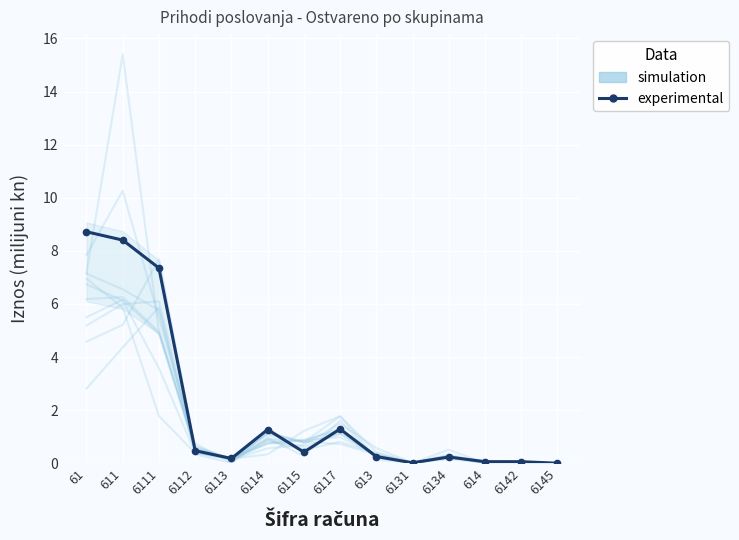

In experimental, how many points are higher than both neighbors (excluding endpoints)?

3